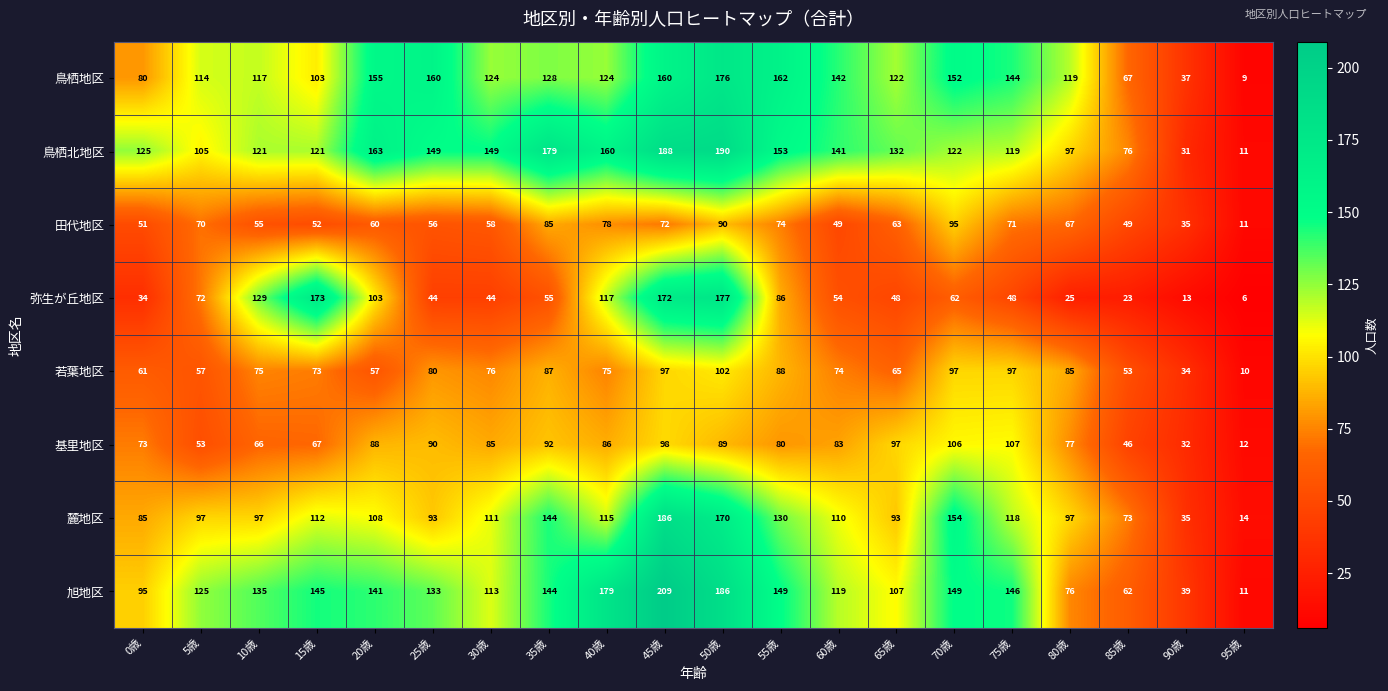

What is the greatest value displayed?

209